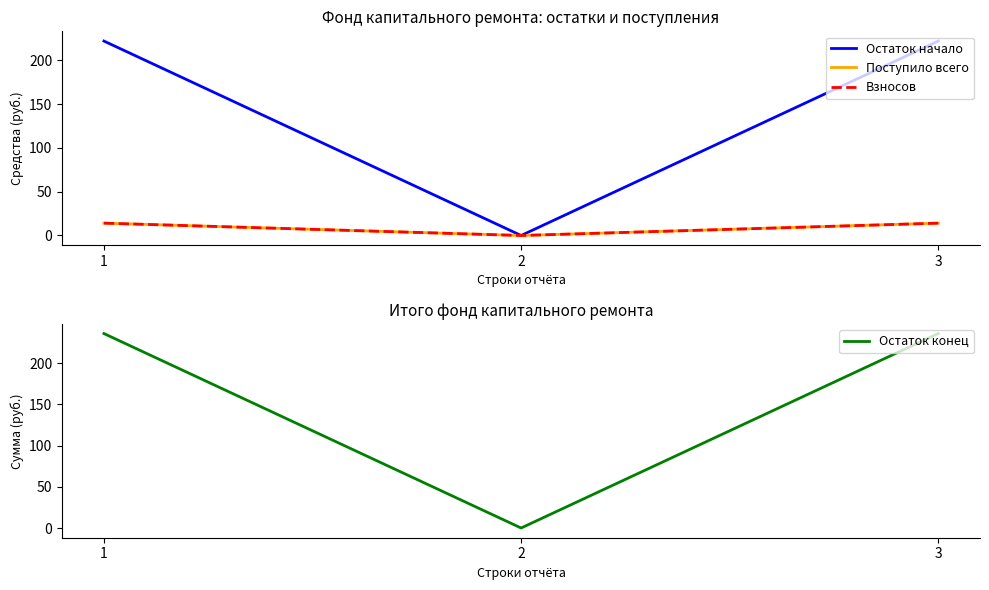

Reading right to left, list all the values displayed in this chart.

Остаток начало: 3=222.0	2=0.0	1=222.0
Поступило всего: 3=14.1	2=0.0	1=14.1
Взносов: 3=14.1	2=0.0	1=14.1
Остаток конец: 3=236.1	2=0.0	1=236.1